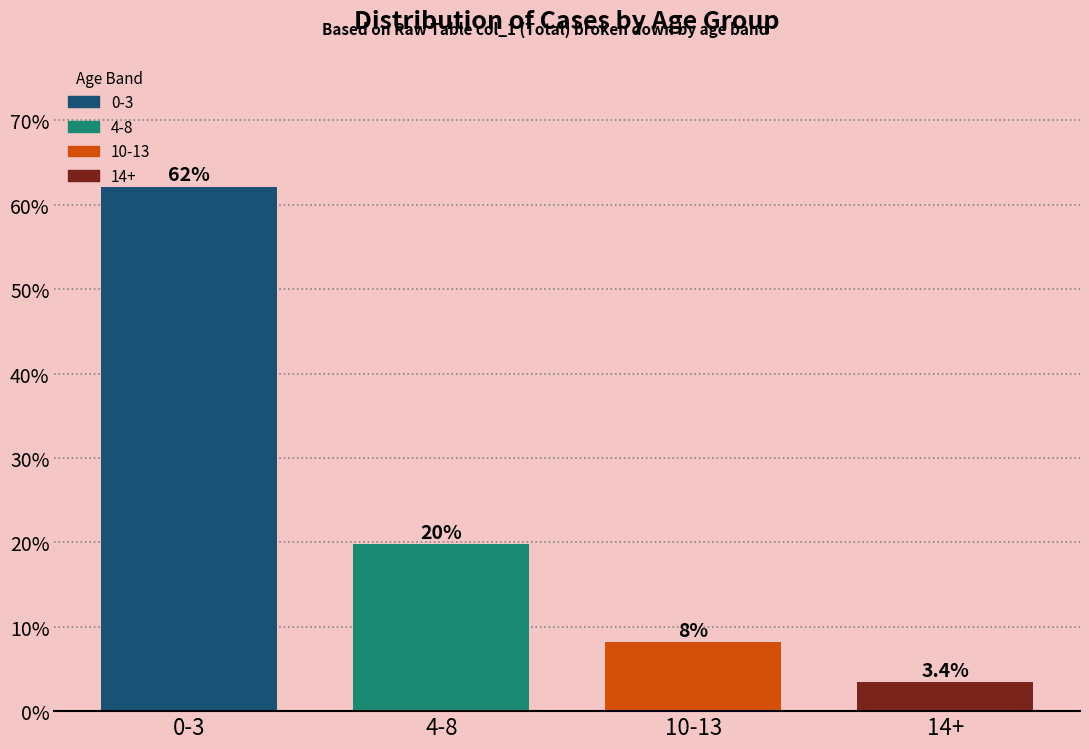

Where is the data nearest to the value 32?

4-8